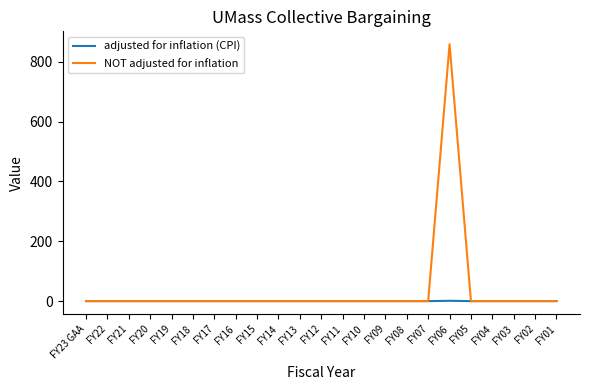

Is it true that NOT adjusted for inflation equals 371 at FY19?

False